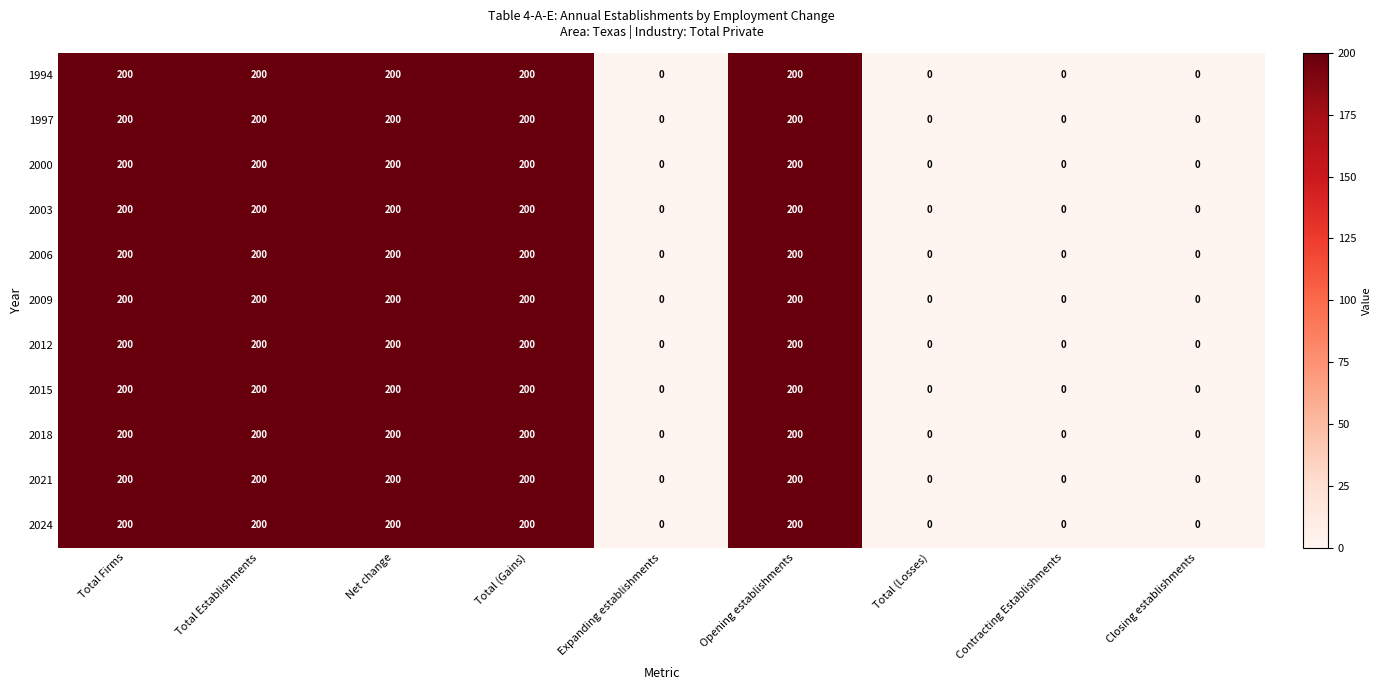

At how many categories does at least one series exceed 43?

5